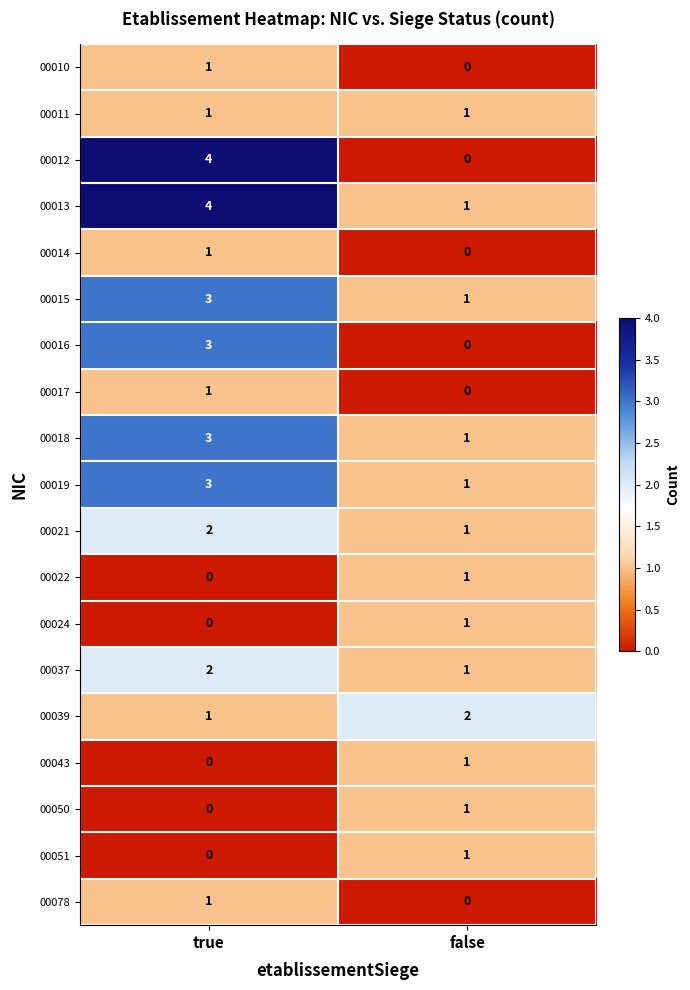

Which series changed the most between true and false?

00012